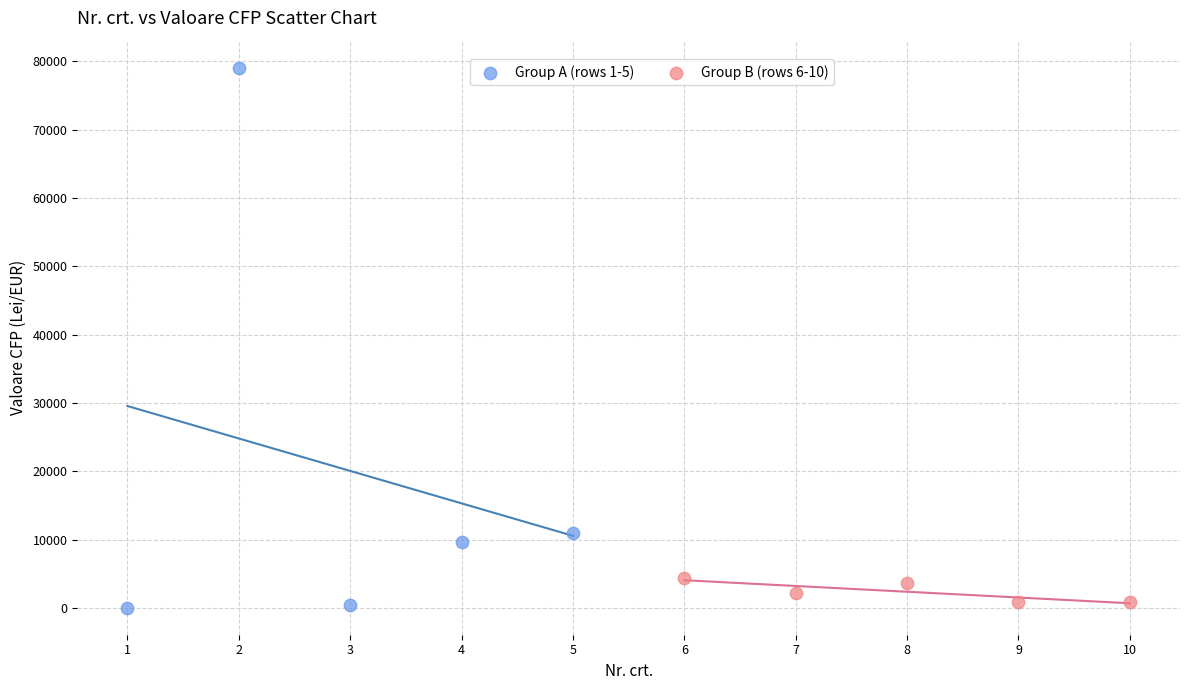

Which series reaches the maximum Y coordinate?

Group A (rows 1-5)